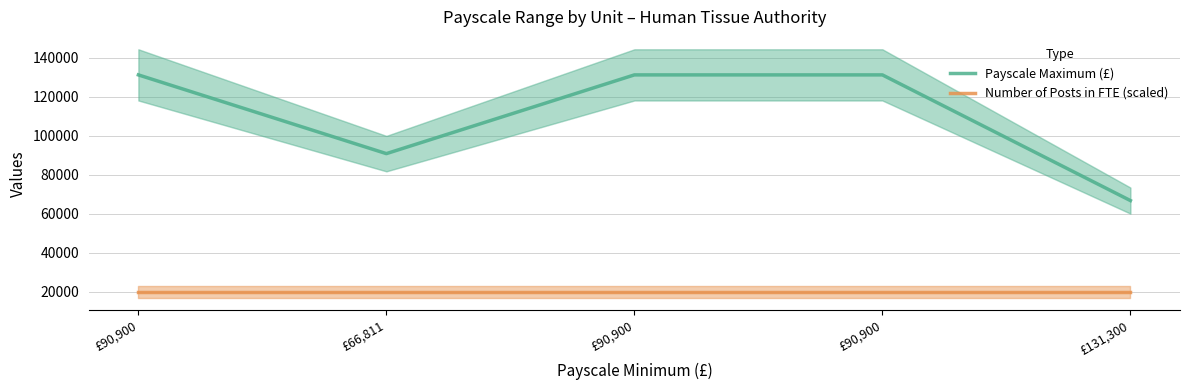

True or false: Payscale Maximum (£) and Number of Posts in FTE (scaled) cross at least once.

False